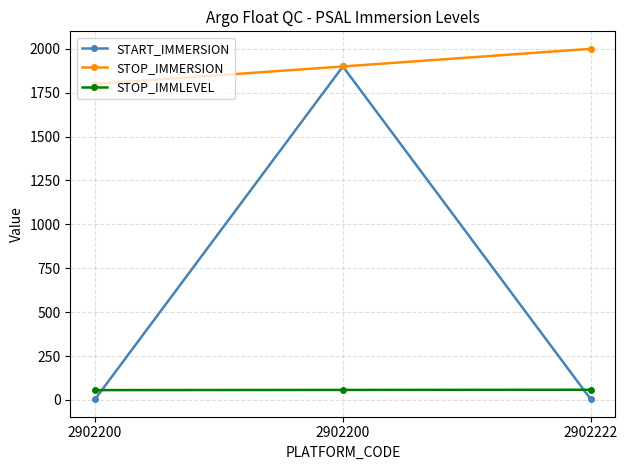

What is the value of the STOP_IMMLEVEL point at the 1st from the left?

56.0